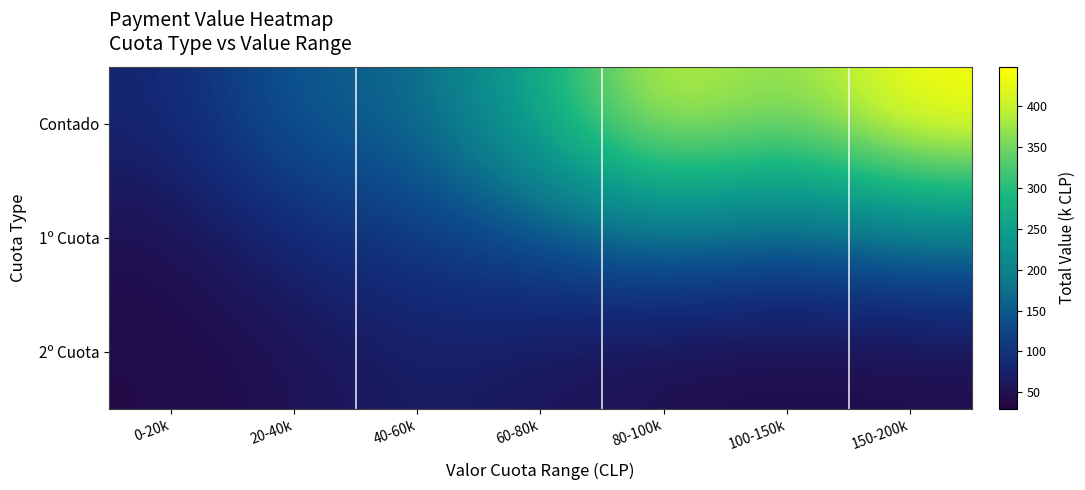

Reading left to right, what are all the values shown in this chart?

Contado: 0-20k=80.3	20-40k=152.9	40-60k=162.0	60-80k=269.1	80-100k=418.9	100-150k=352.0	150-200k=448.2
1º Cuota: 0-20k=47.1	20-40k=85.4	40-60k=109.1	60-80k=133.3	80-100k=168.4	100-150k=141.2	150-200k=174.0
2º Cuota: 0-20k=38.6	20-40k=50.4	40-60k=72.0	60-80k=58.4	80-100k=45.7	100-150k=40.3	150-200k=43.1